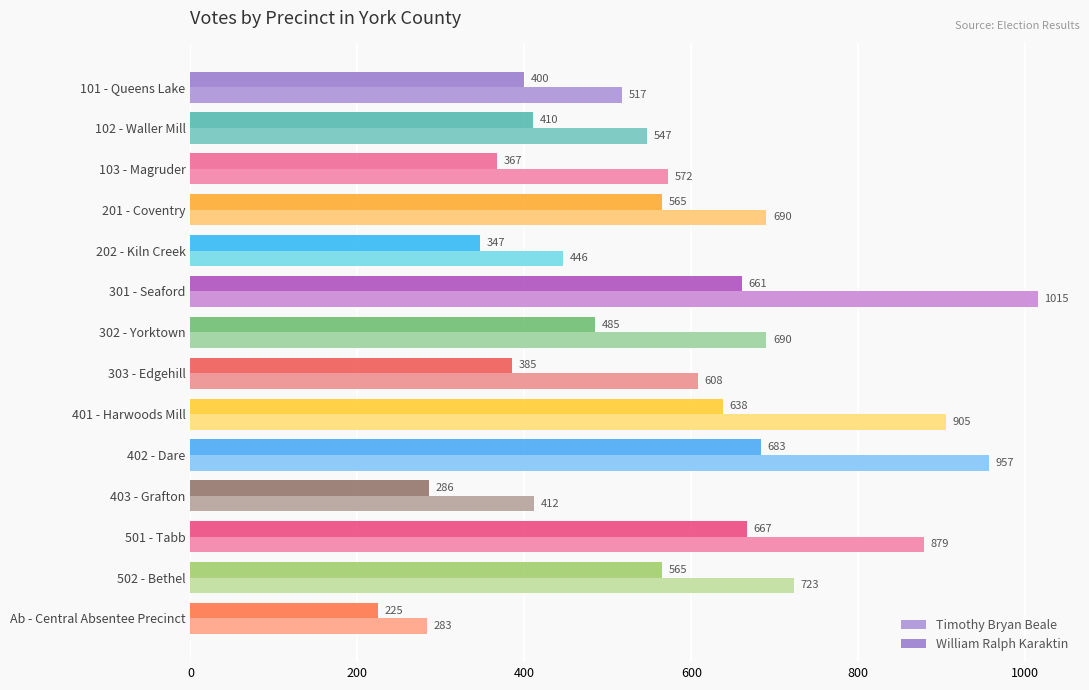

What are all the series names shown in the legend?

Timothy Bryan Beale, William Ralph Karaktin